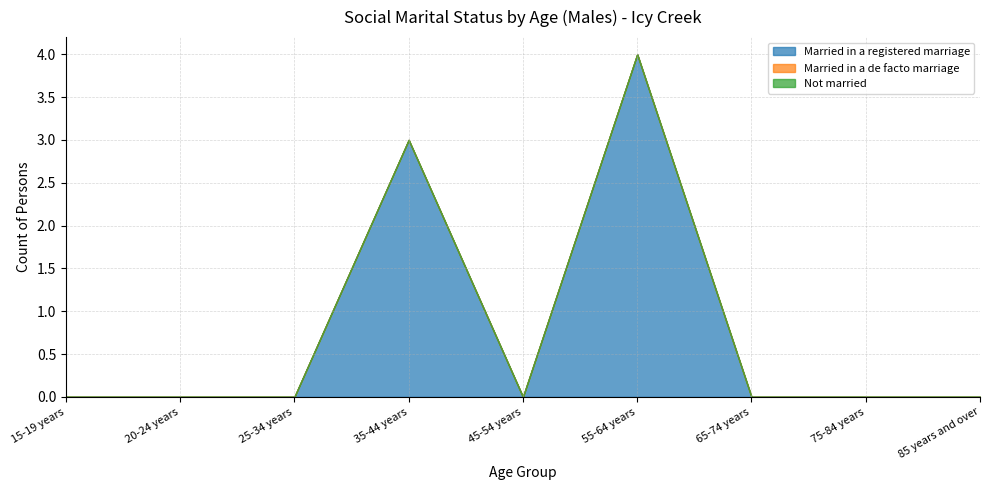

True or false: Not married has more than 1 points higher than both neighbors.

False